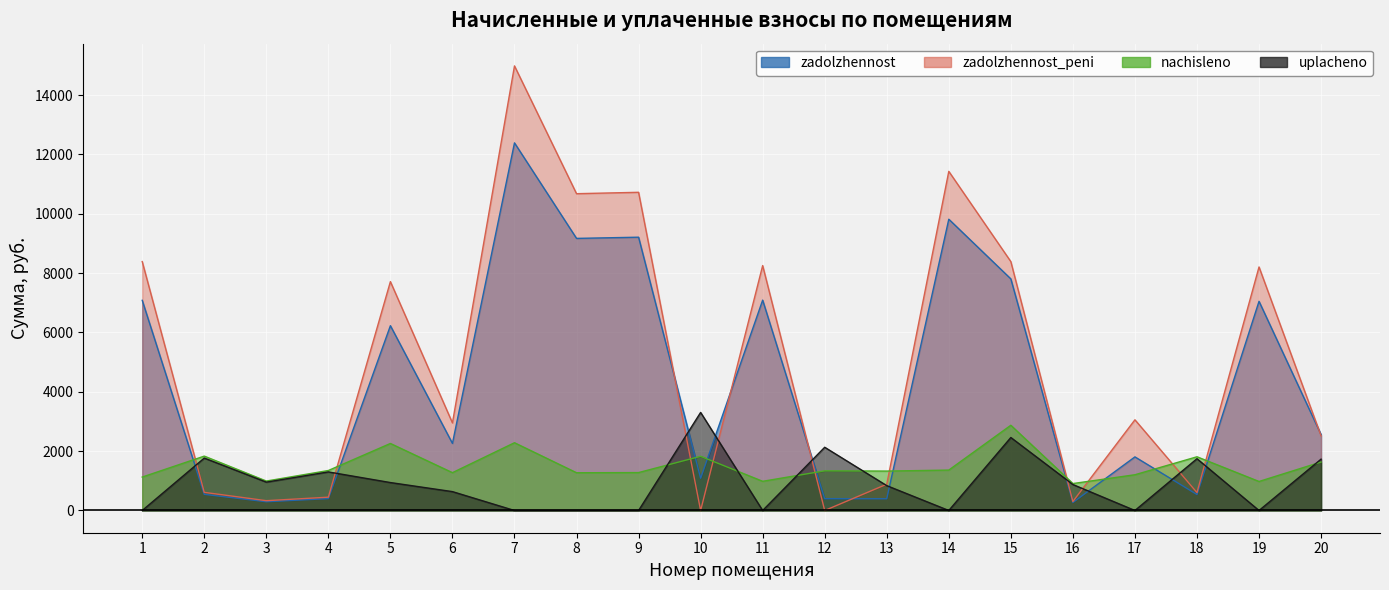

True or false: nachisleno has more than 1 interior local peaks.

True